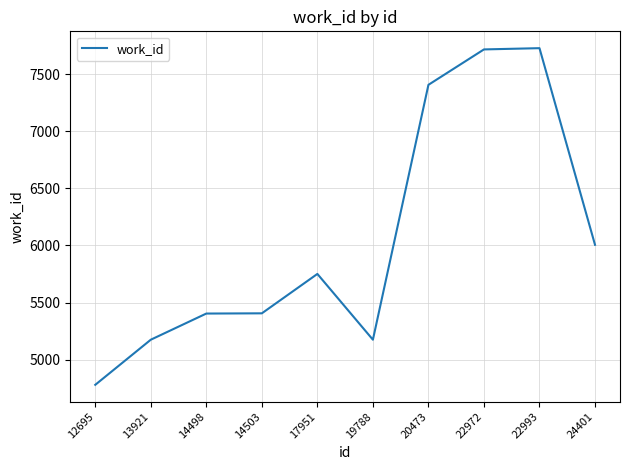

The value at 20473 is 12408. True or false?

False